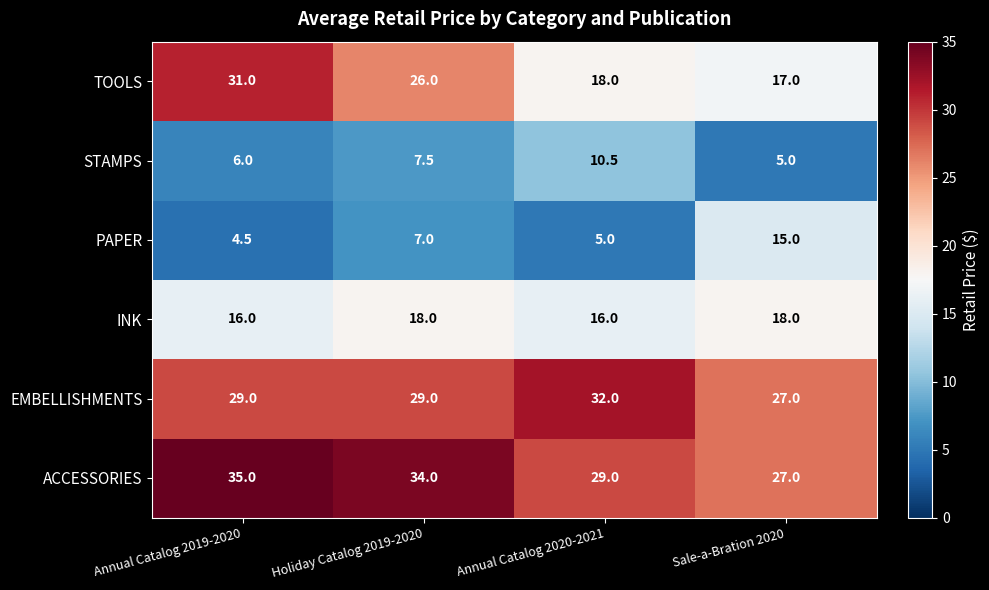

The STAMPS series shows 2.4 at Annual Catalog 2020-2021. True or false?

False